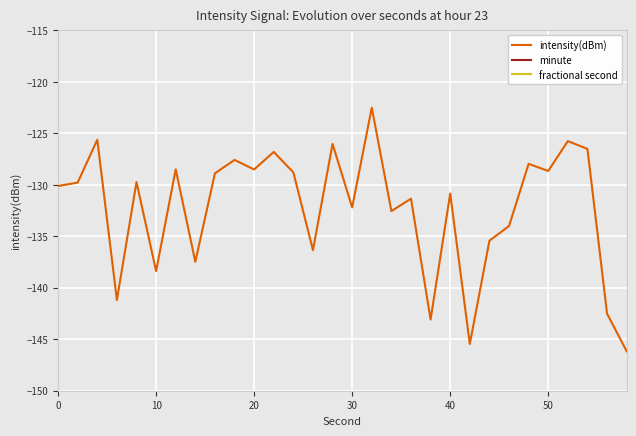

True or false: intensity(dBm) has a value of -128.6 at 50.

True